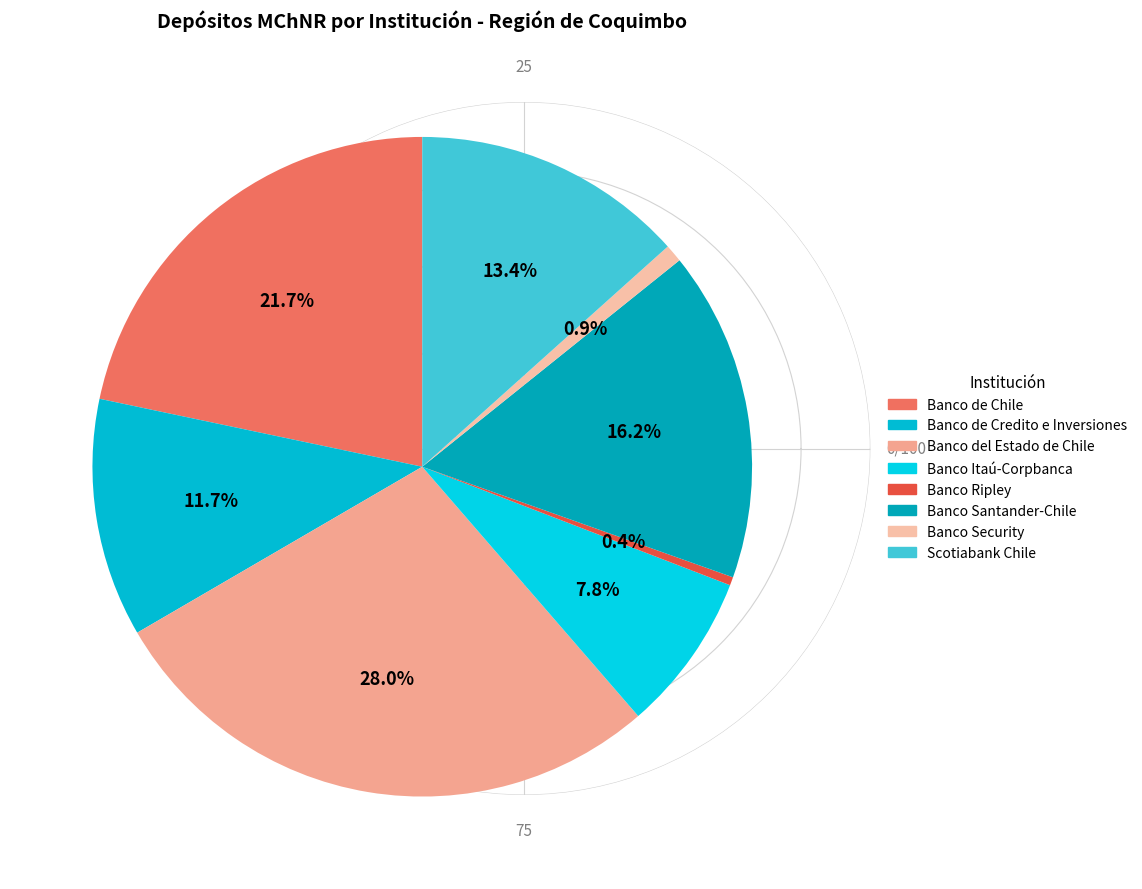

To the nearest percent, what is the average slice percentage?

12%